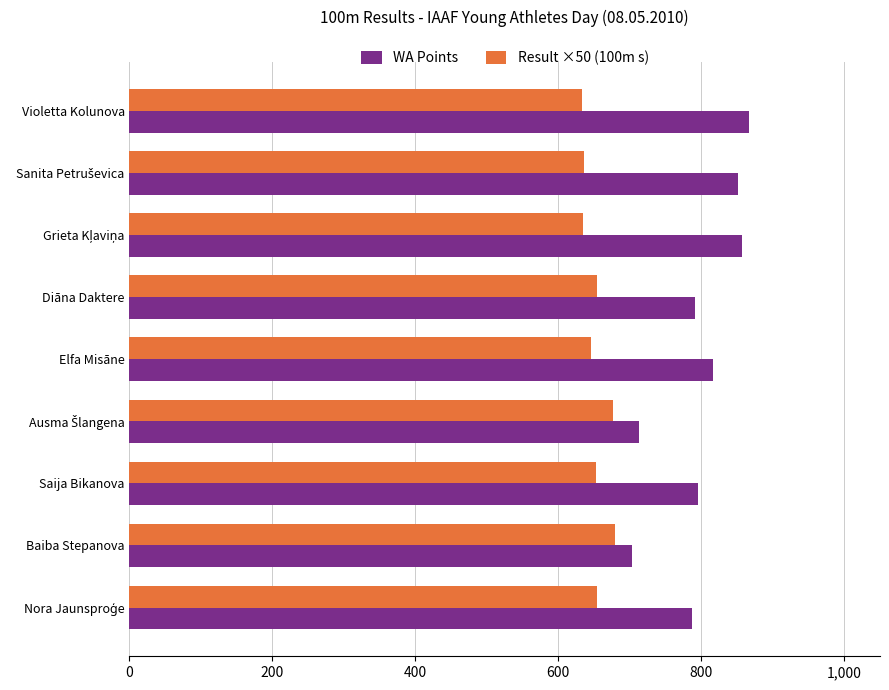

What is the sum of all WA Points values?

7183.0